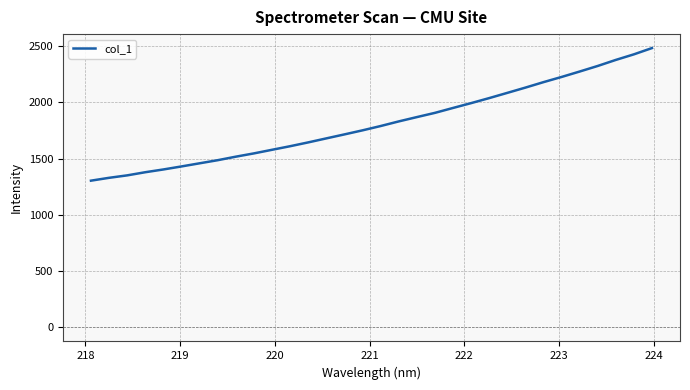

What is the smallest value displayed?

1304.8